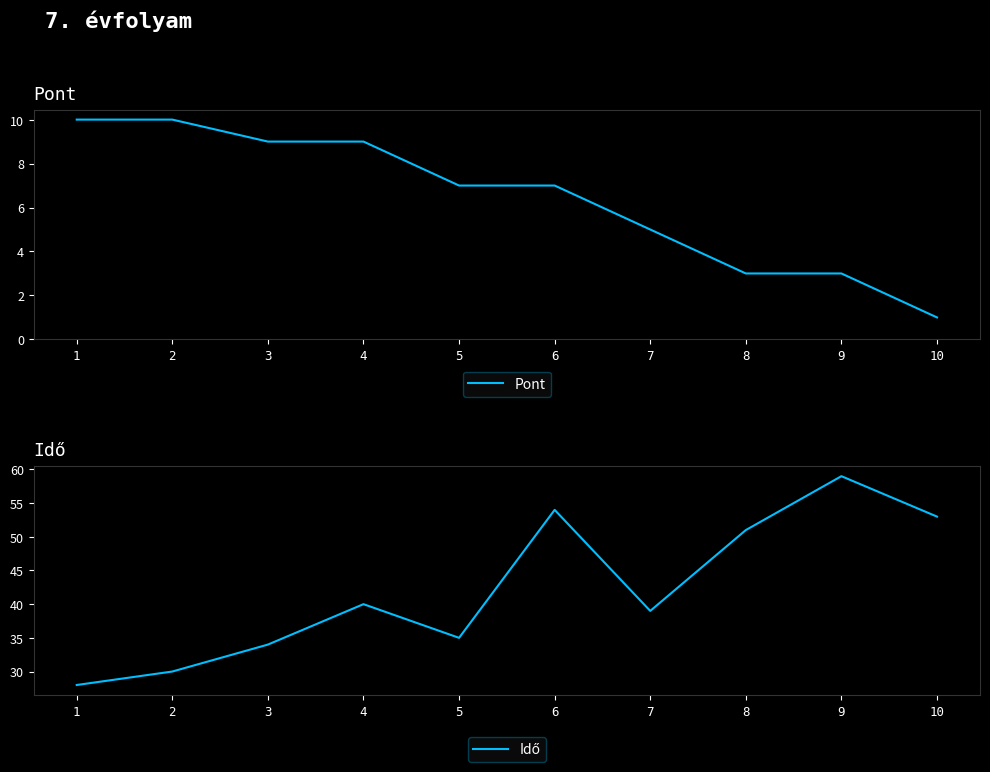

At which label does Idő reach its peak?

9